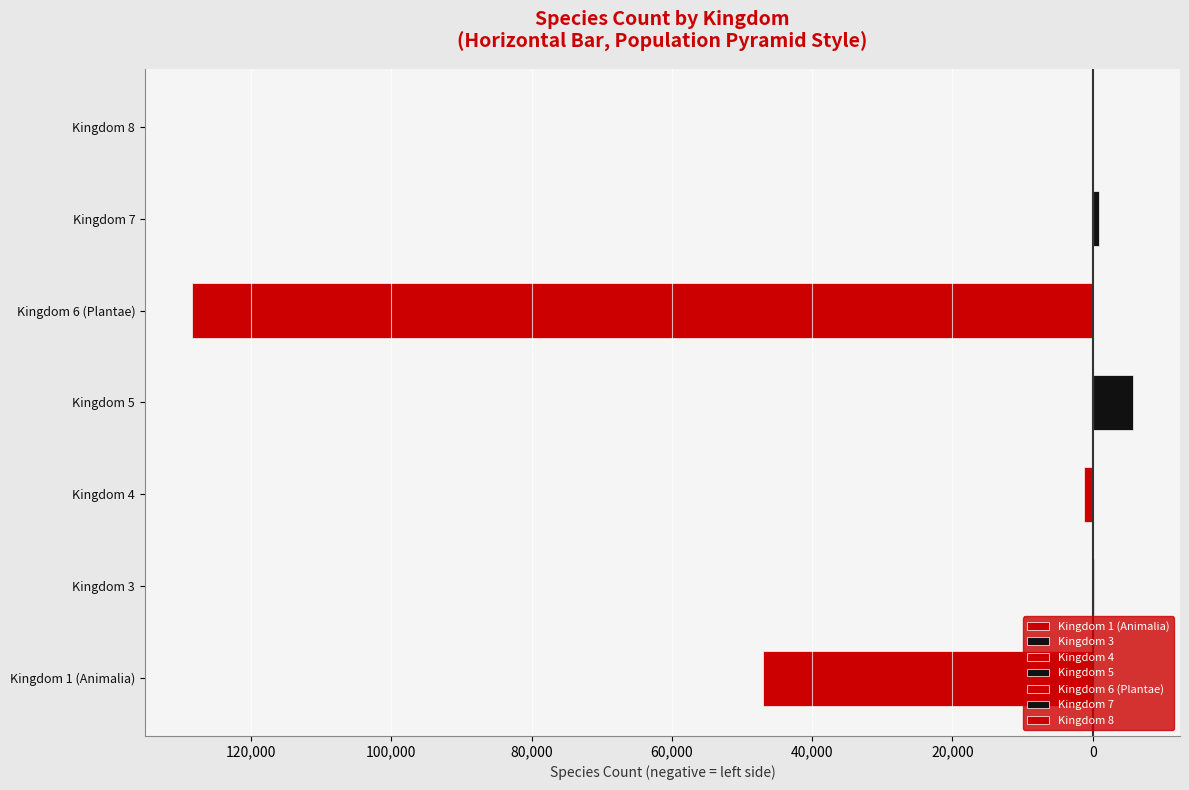

Reading left to right, extract all data points from this chart.

Kingdoms (even index): -46978	0	-1253	0	-128425	0	-6
Kingdoms (odd index): 0	164	0	5737	0	868	0